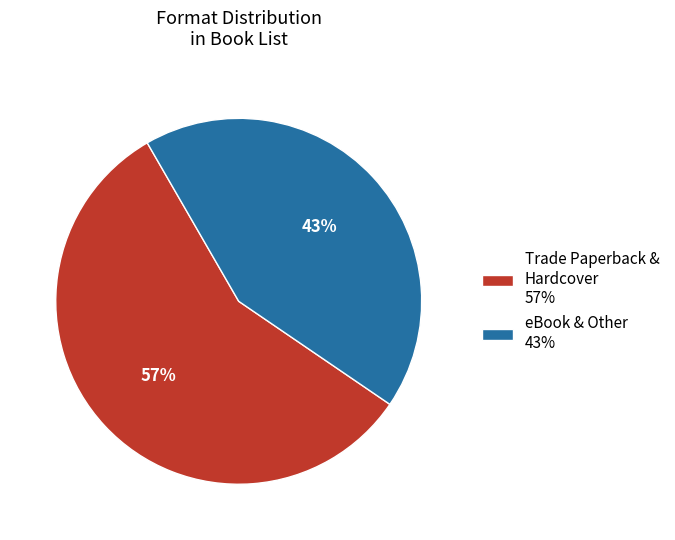

To the nearest percent, what is the difference between the eBook & Other 43% and Trade Paperback & Hardcover 57% slice percentages?

14%